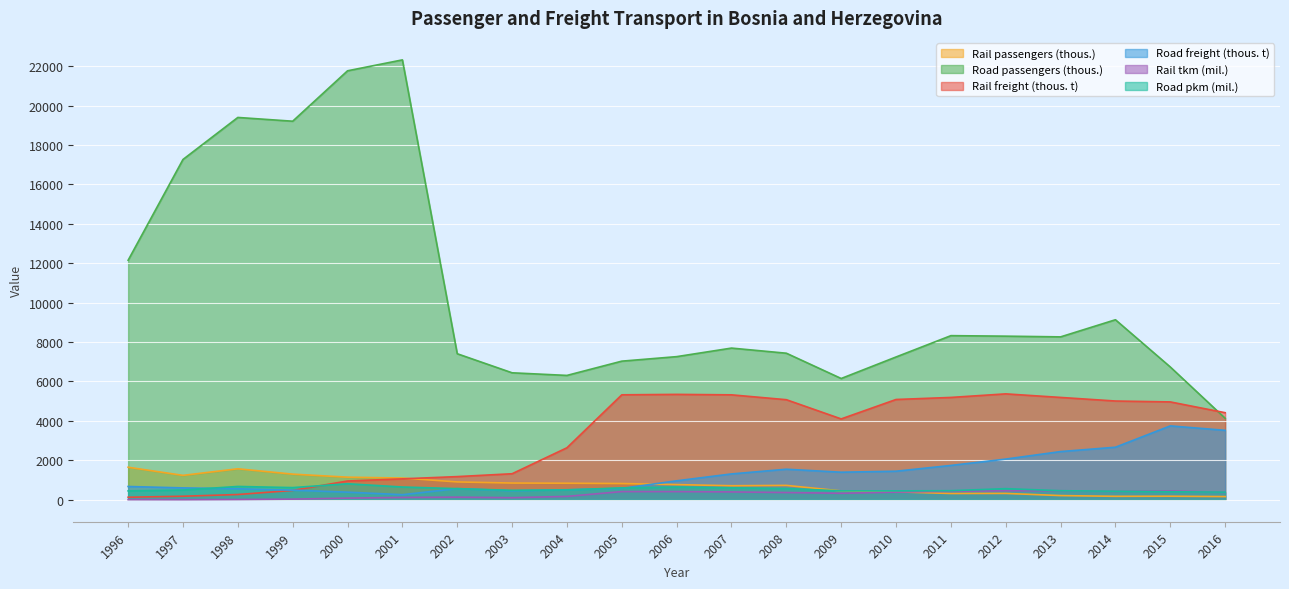

What is the highest value of the Rail freight (thous. t) series?

5372